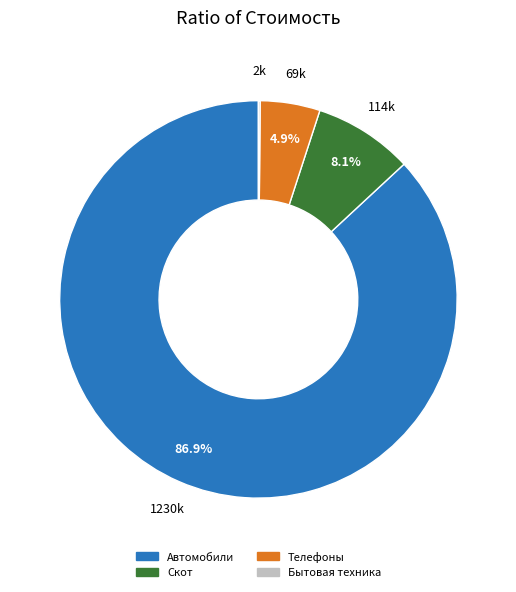

Is there a majority slice in this chart?

Yes